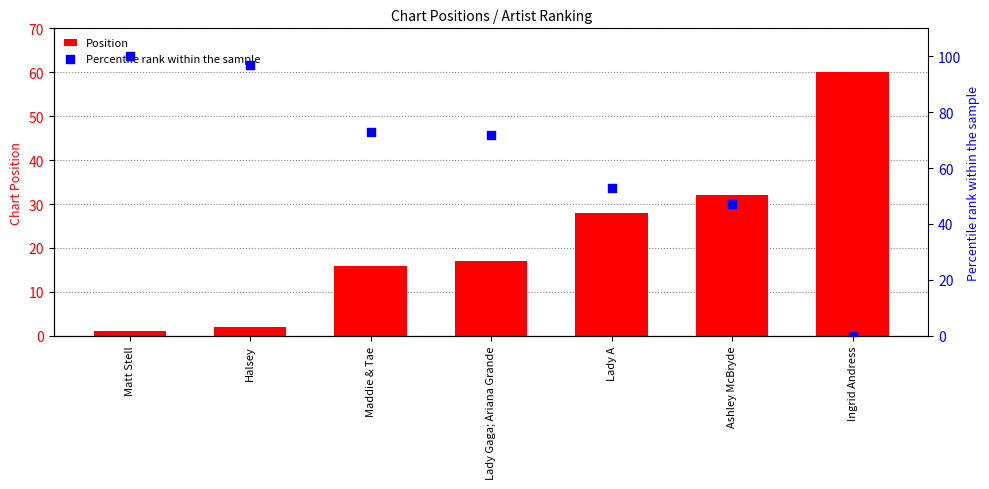

Which series reaches the maximum Y coordinate?

Percentile rank within the sample